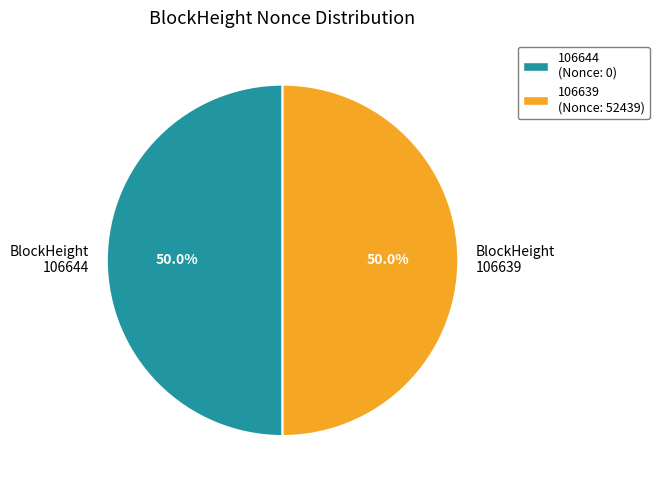

What portion of the pie excludes BlockHeight 106644?

50.0%